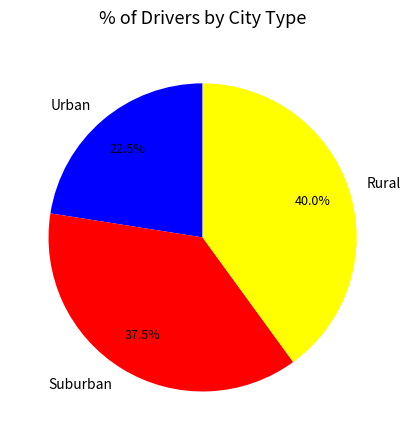

Approximately how many times larger is the value at Suburban compared to Rural?

0.9